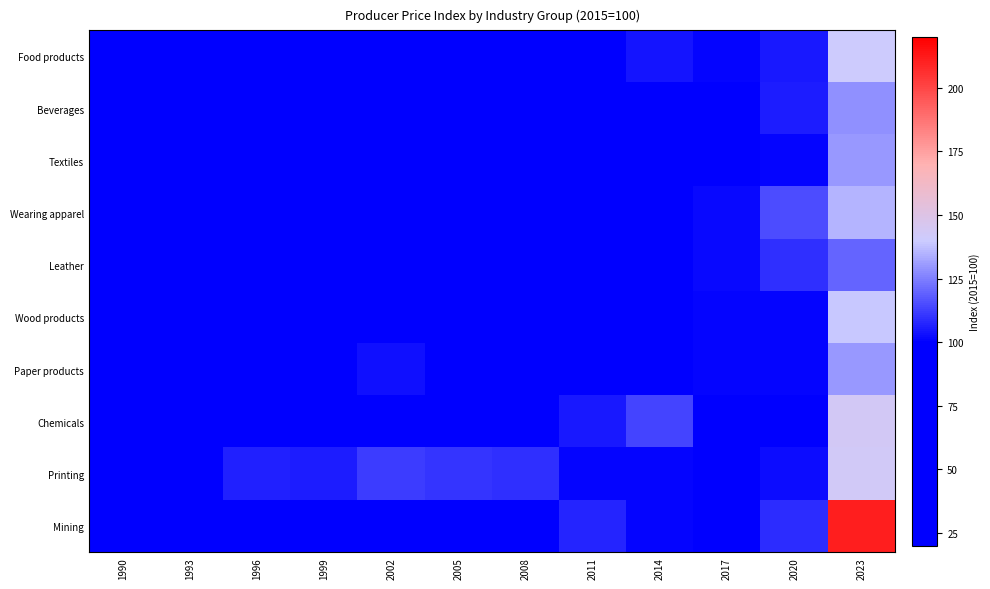

At which category is the sum across all series the highest?

2023